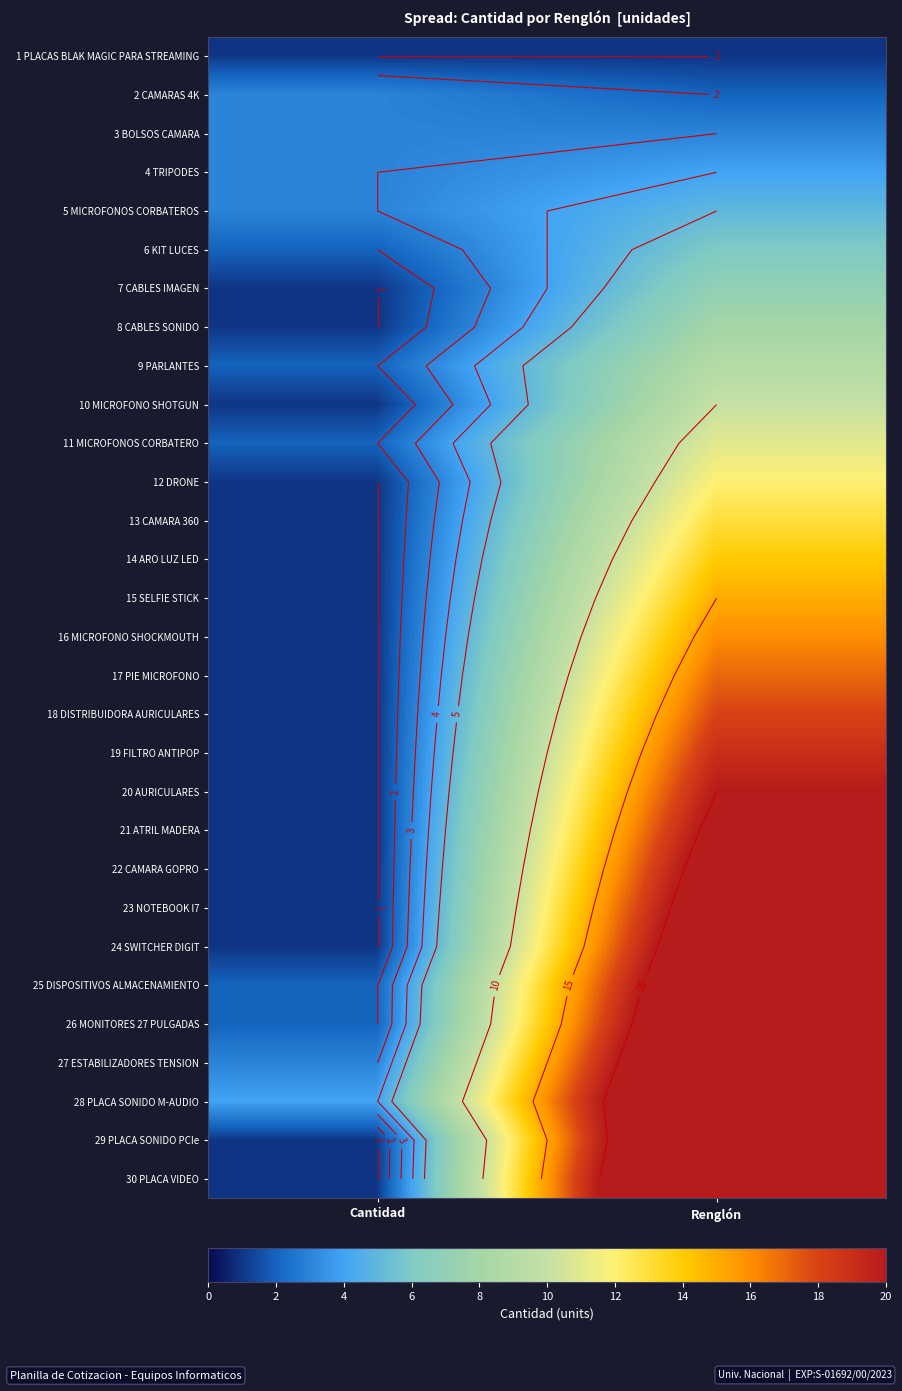

How many data points does each series have?

2